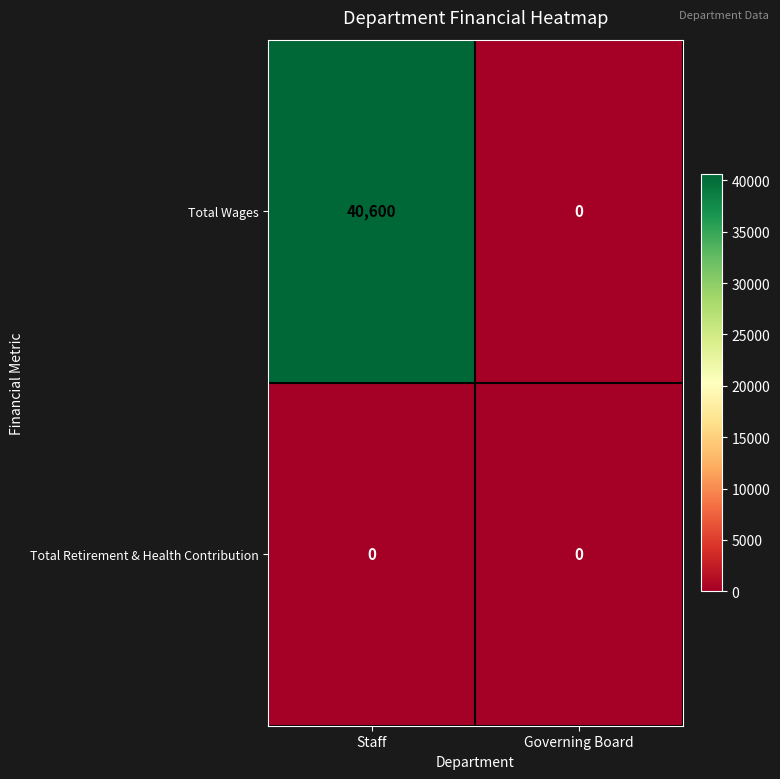

Rank the series by their average value, from lowest to highest.

Total Retirement & Health Contribution, Total Wages